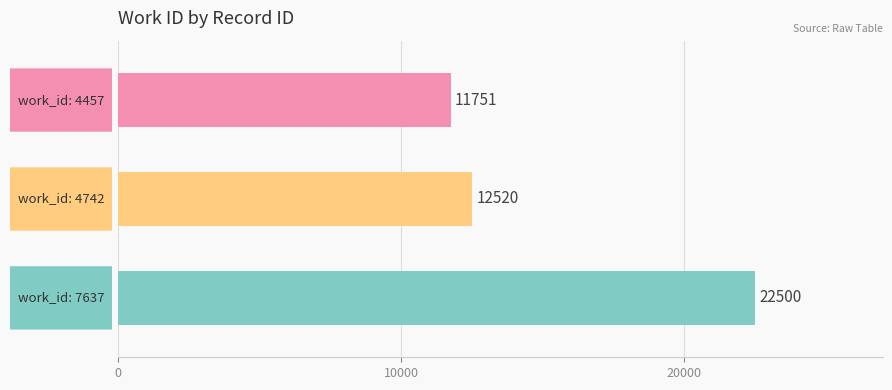

What is the difference between the maximum and minimum values?

10749